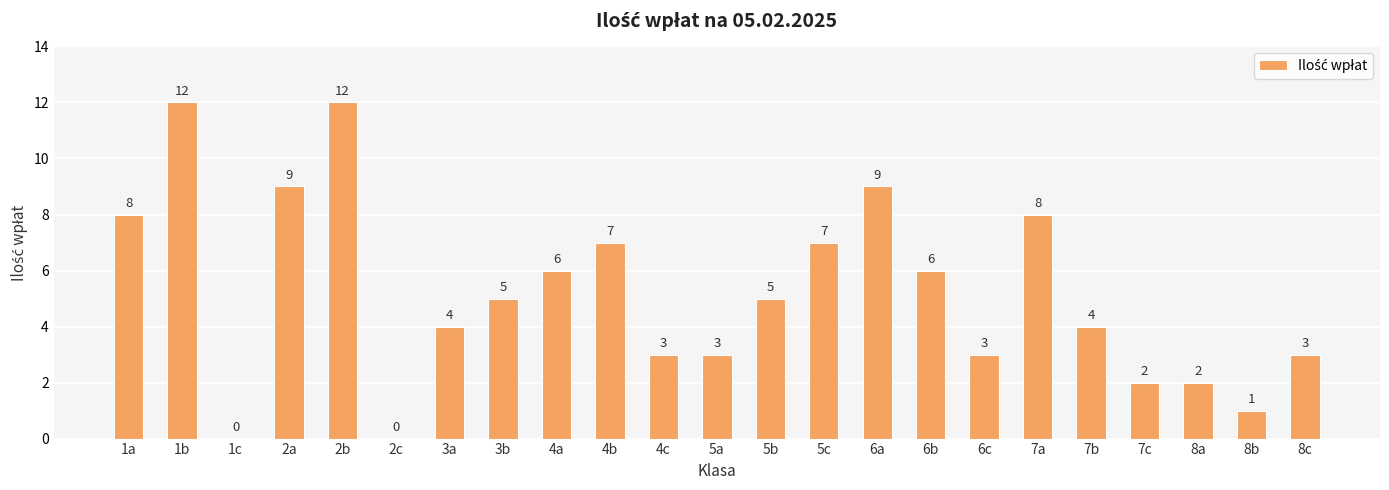

What is the sum of all values?

119